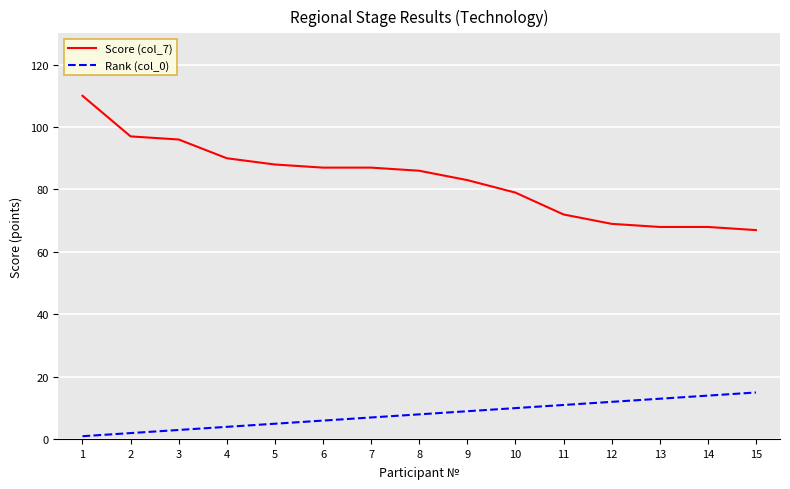

Reading left to right, list all the values displayed in this chart.

Score (col_7): 1=110	2=97	3=96	4=90	5=88	6=87	7=87	8=86	9=83	10=79	11=72	12=69	13=68	14=68	15=67
Rank (col_0): 1=1	2=2	3=3	4=4	5=5	6=6	7=7	8=8	9=9	10=10	11=11	12=12	13=13	14=14	15=15